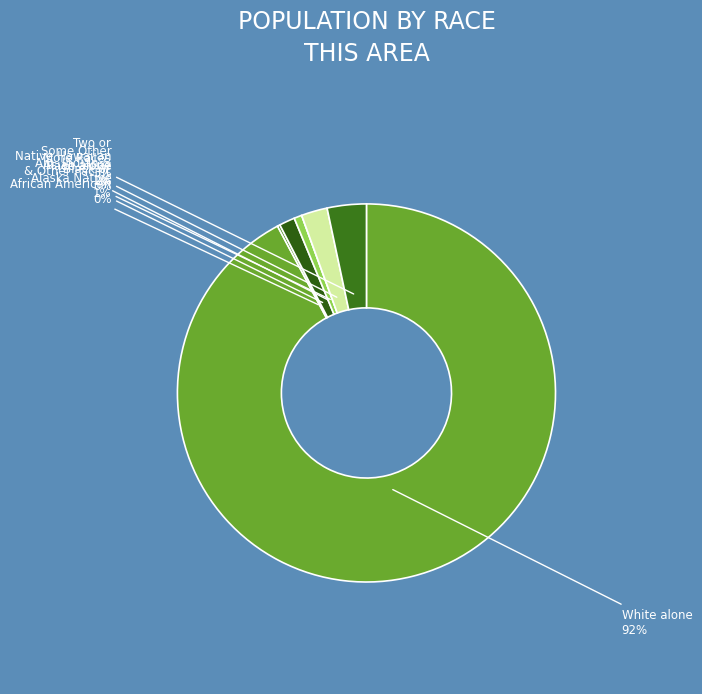

Which has a higher value, Black or African American alone or Asian alone?

Asian alone